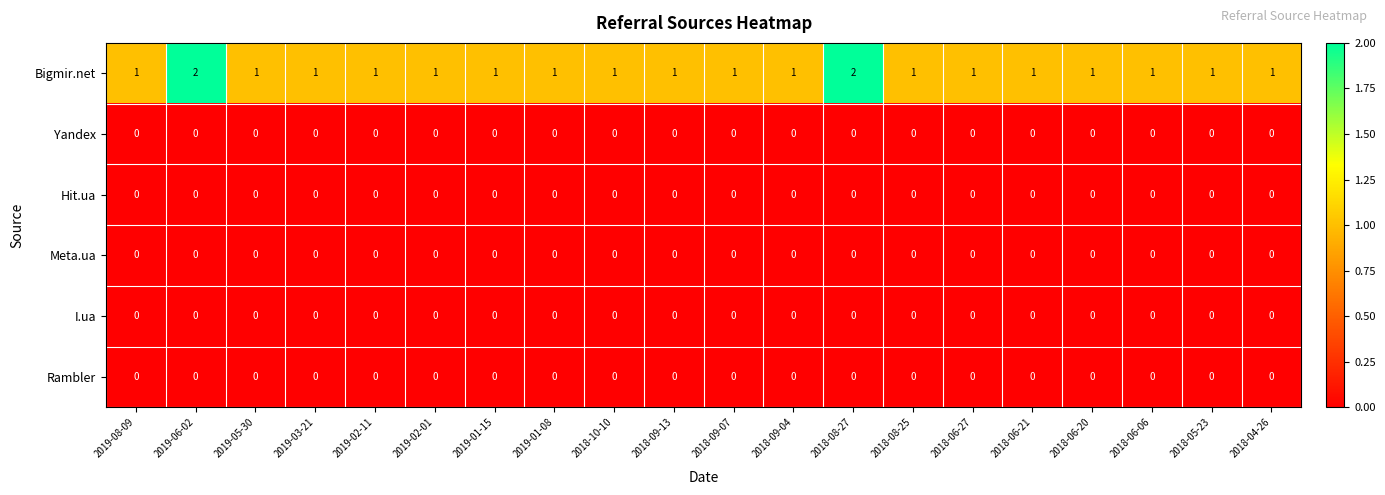

Count the Bigmir.net values in the range 1 to 2.

20